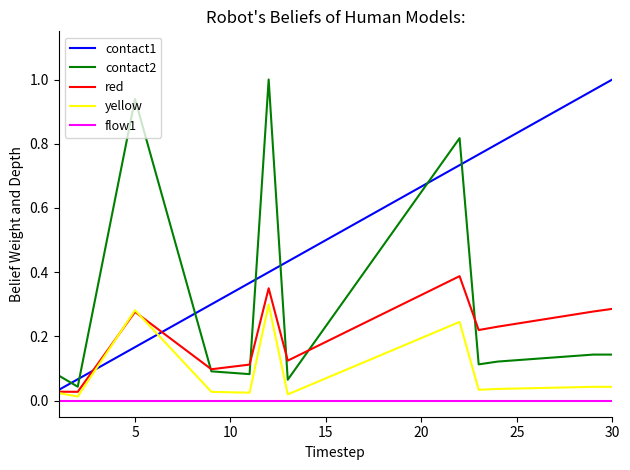

True or false: flow1 and contact2 cross at least once.

False